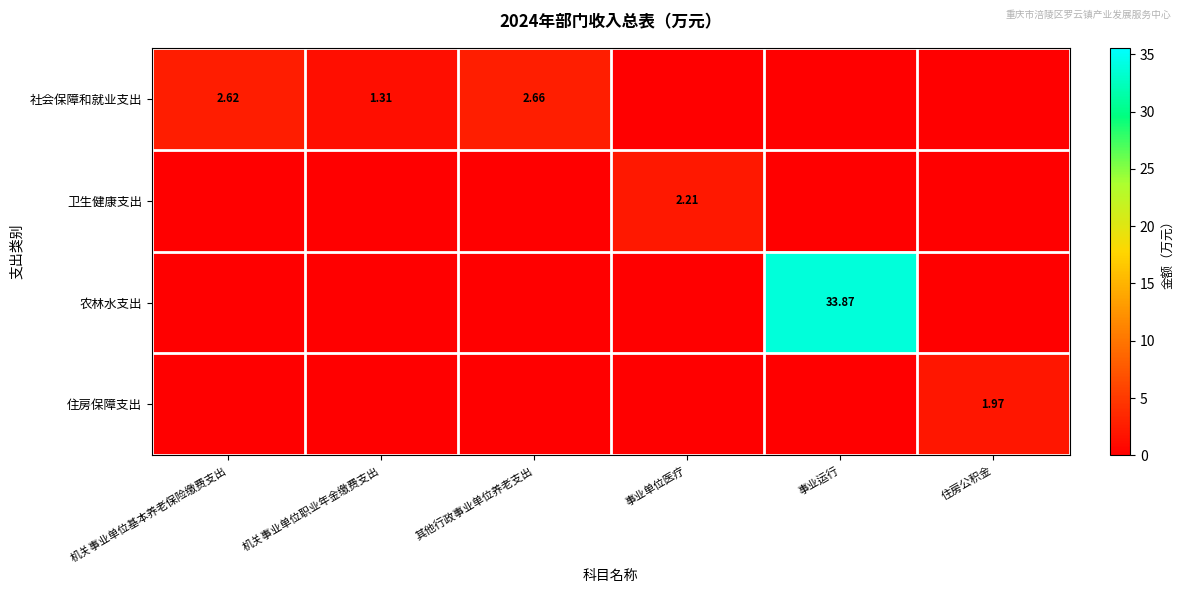

The value of 住房保障支出 at 机关事业单位基本养老保险缴费支出 is -1.1. True or false?

False